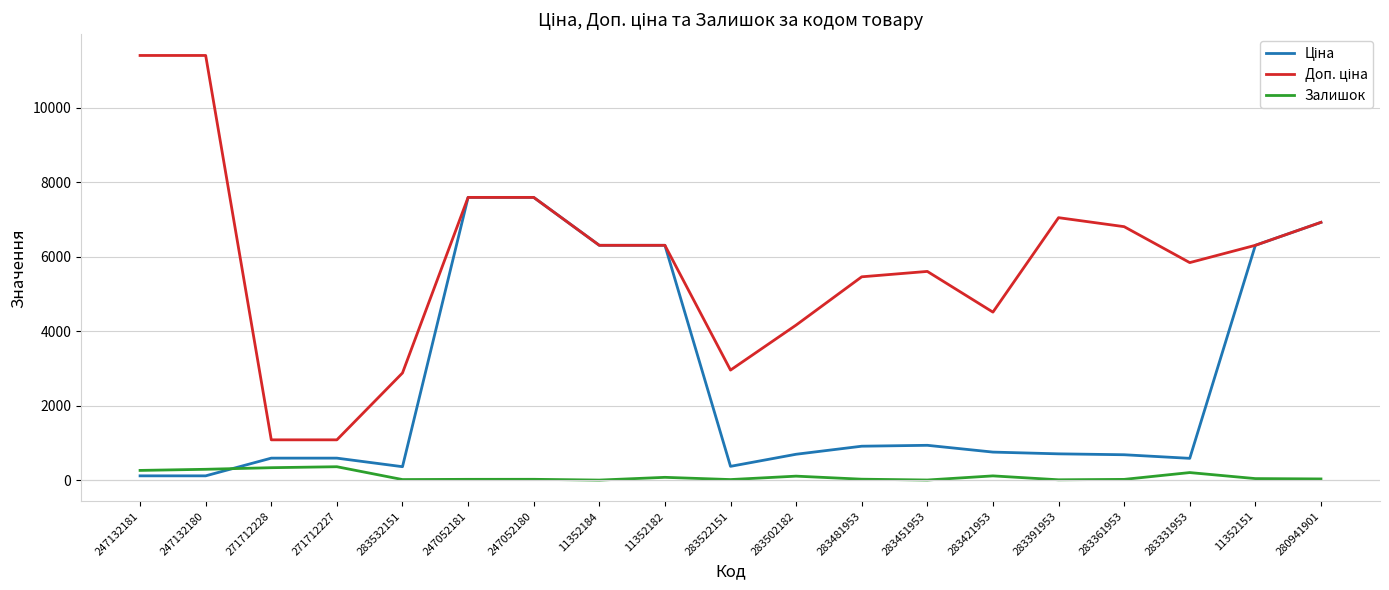

At how many categories does at least one series exceed 8020?

2